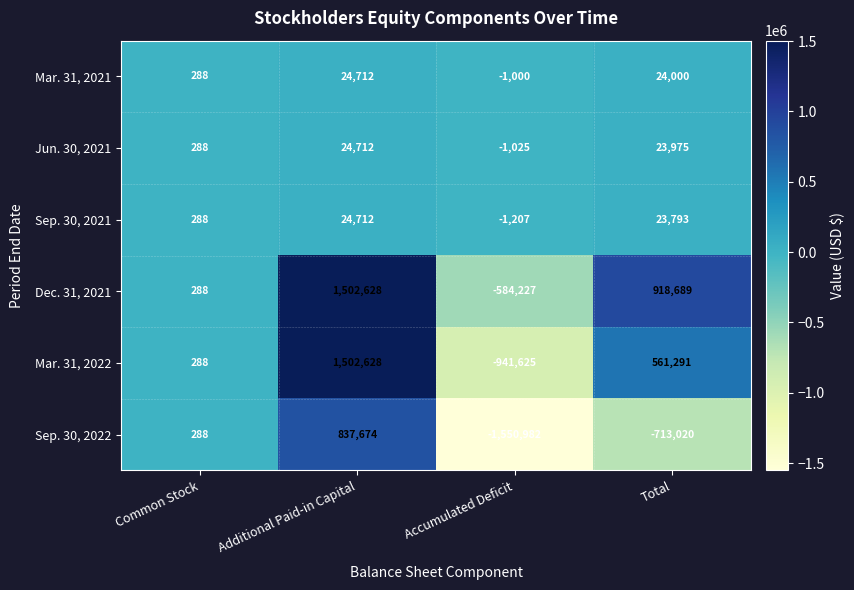

Reading left to right, transcribe all the data shown in this chart.

Mar. 31, 2021: 288	24712	-1000	24000
Jun. 30, 2021: 288	24712	-1025	23975
Sep. 30, 2021: 288	24712	-1207	23793
Dec. 31, 2021: 288	1502628	-584227	918689
Mar. 31, 2022: 288	1502628	-941625	561291
Sep. 30, 2022: 288	837674	-1550982	-713020